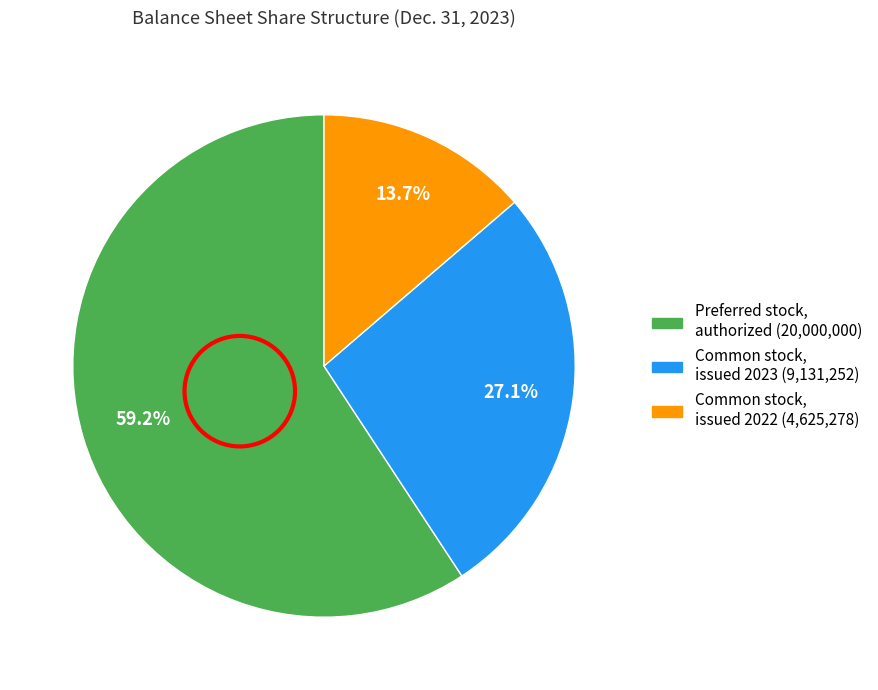

What portion of the pie excludes Common stock, issued 2023 (9,131,252)?

72.9%